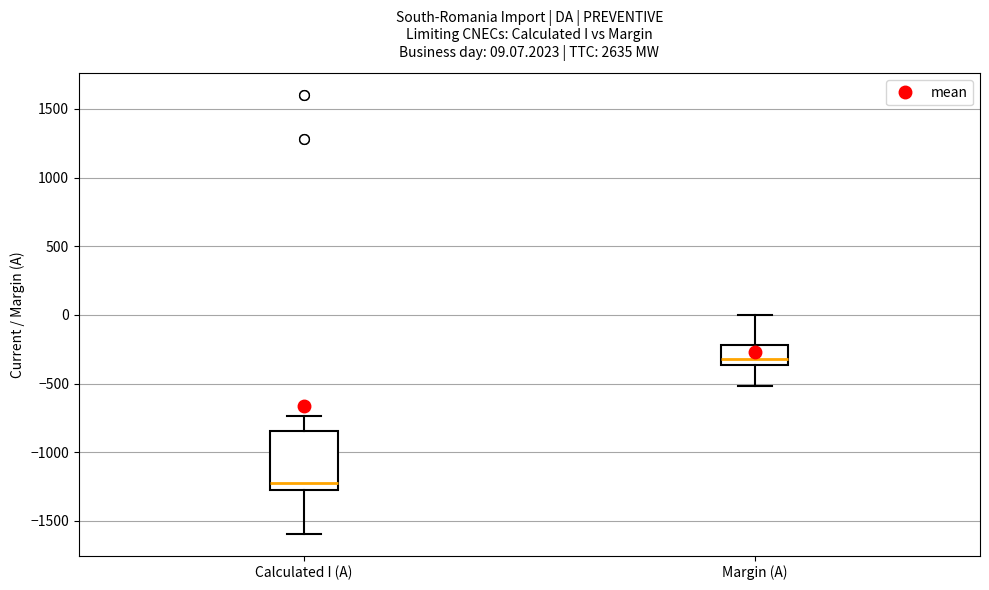

Which box is the tallest, from its lower edge to its upper edge?

Calculated I (A)